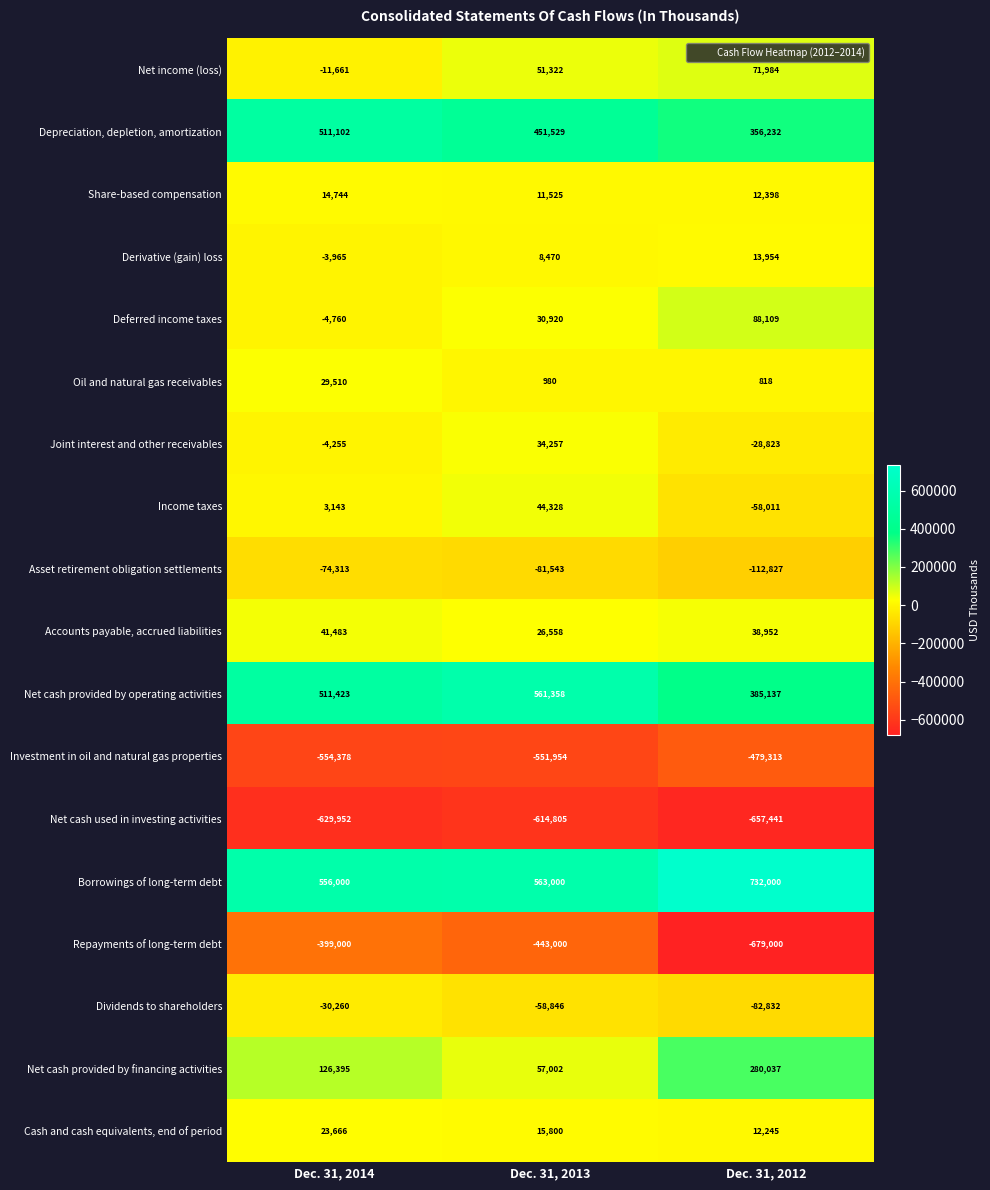

List the series in order of their peak value, lowest first.

Net cash used in investing activities, Investment in oil and natural gas properties, Repayments of long-term debt, Asset retirement obligation settlements, Dividends to shareholders, Derivative (gain) loss, Share-based compensation, Cash and cash equivalents, end of period, Oil and natural gas receivables, Joint interest and other receivables, Accounts payable, accrued liabilities, Income taxes, Net income (loss), Deferred income taxes, Net cash provided by financing activities, Depreciation, depletion, amortization, Net cash provided by operating activities, Borrowings of long-term debt